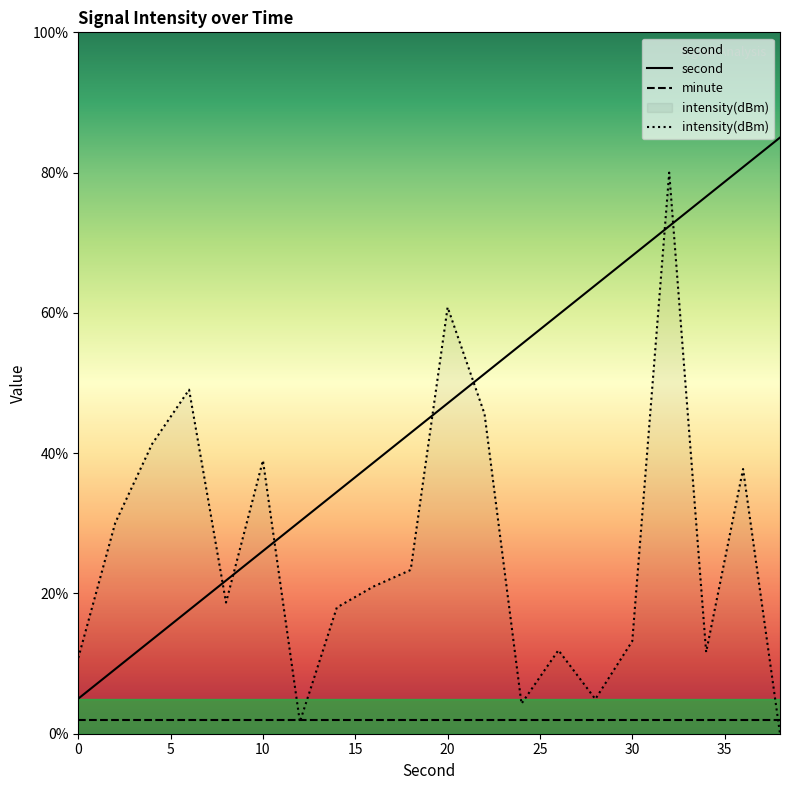

What is the value of the second point at the 4th from the left?

17.6